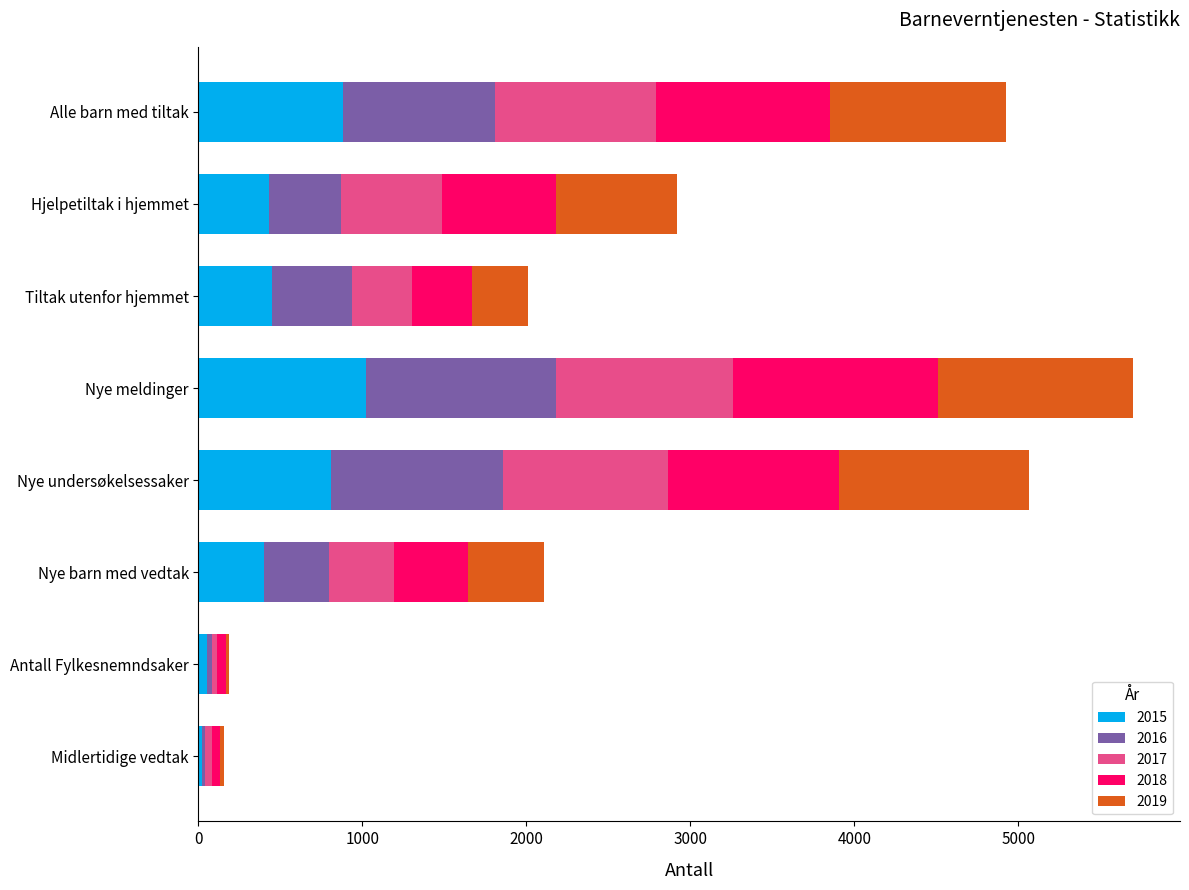

The value of 2015 at Alle barn med tiltak is 880. True or false?

True